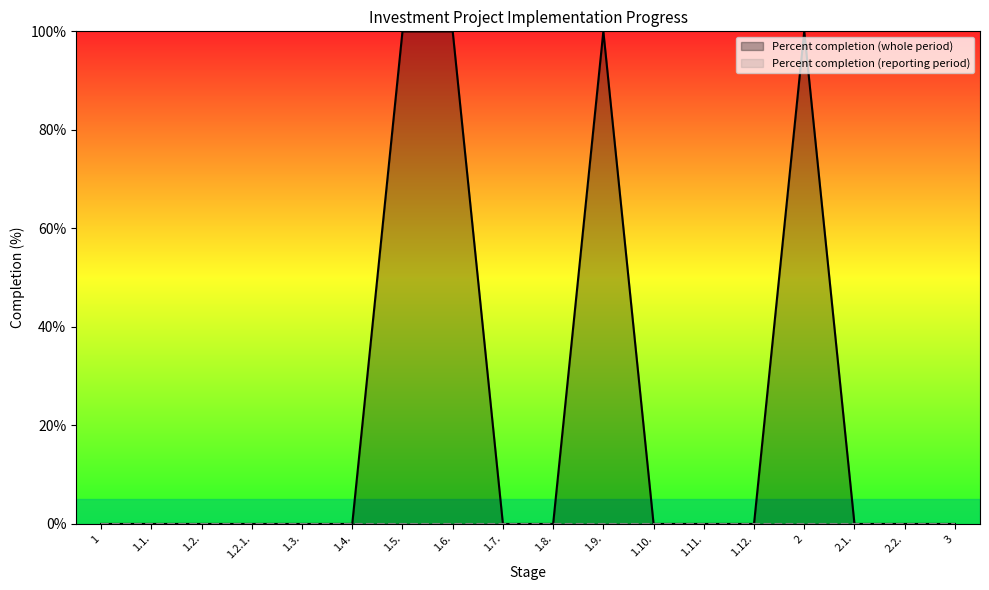

How many lines are shown in the chart?

2